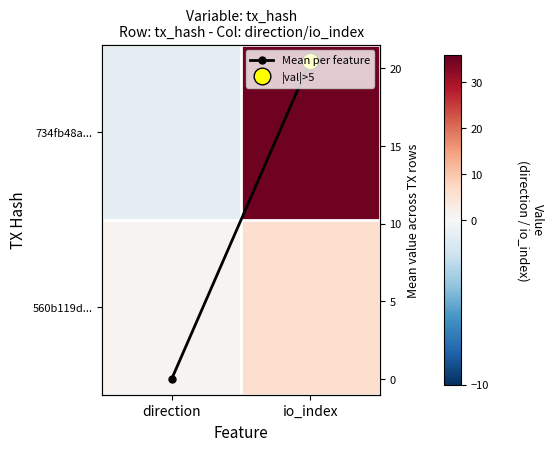

Between direction and io_index, which is larger?

io_index